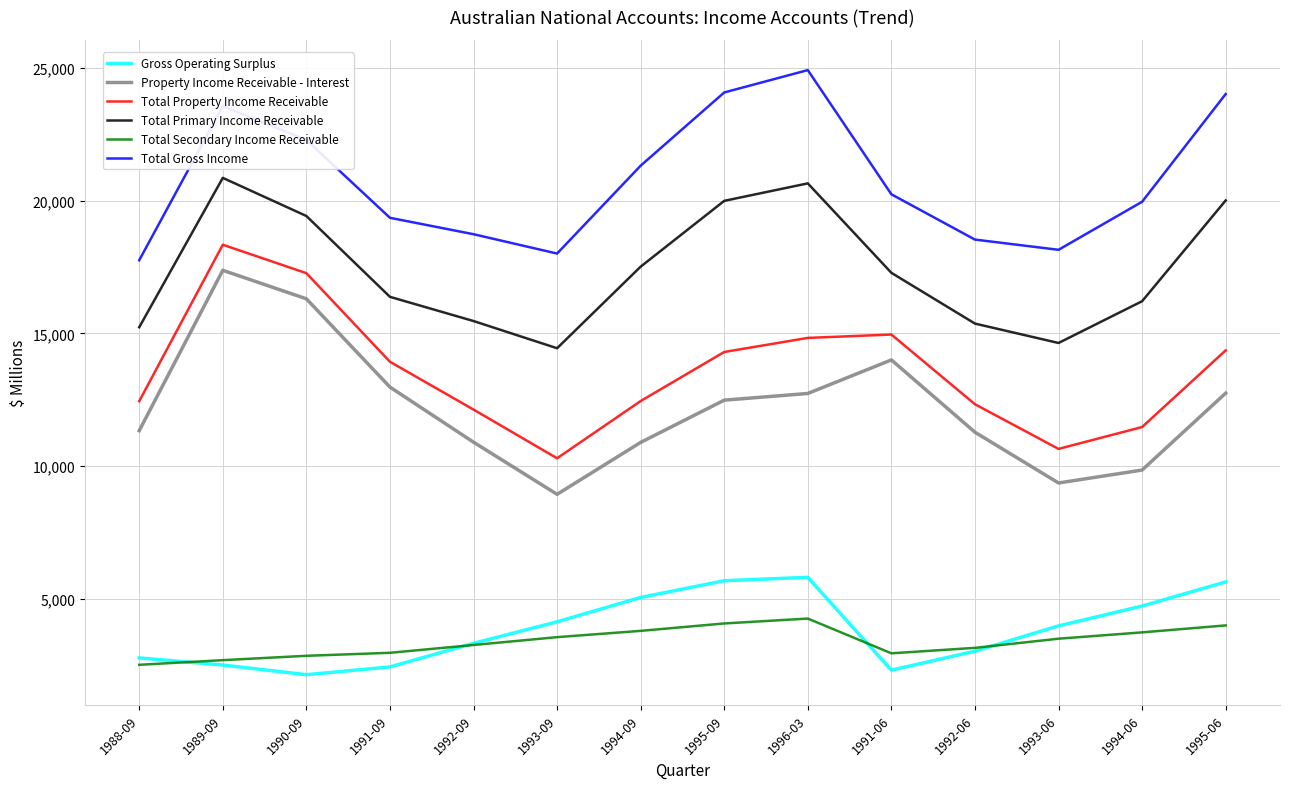

Which series has the largest total across all categories?

Total Gross Income